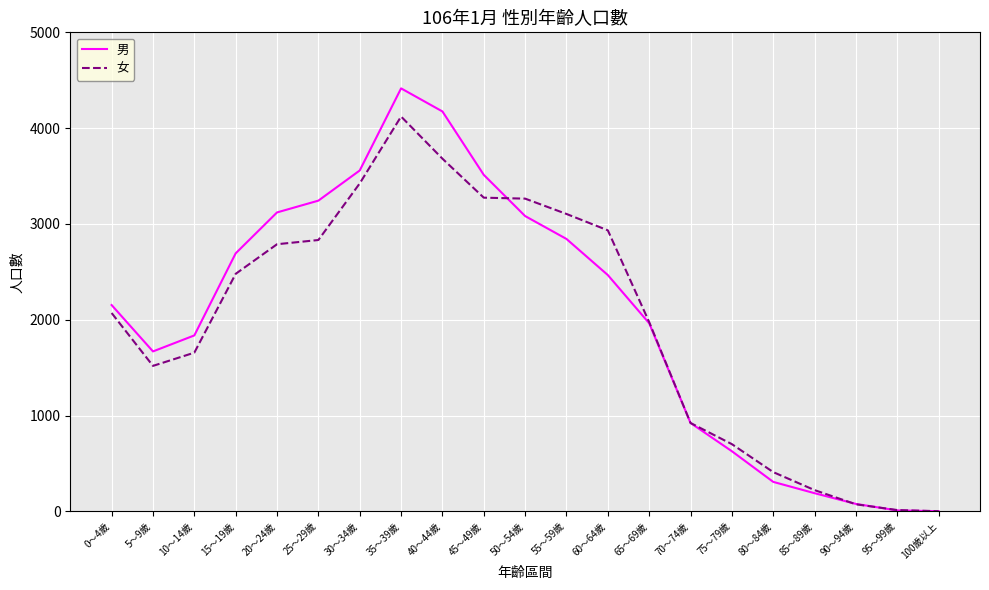

At which label is 男 closest to 2208?

0～4歲